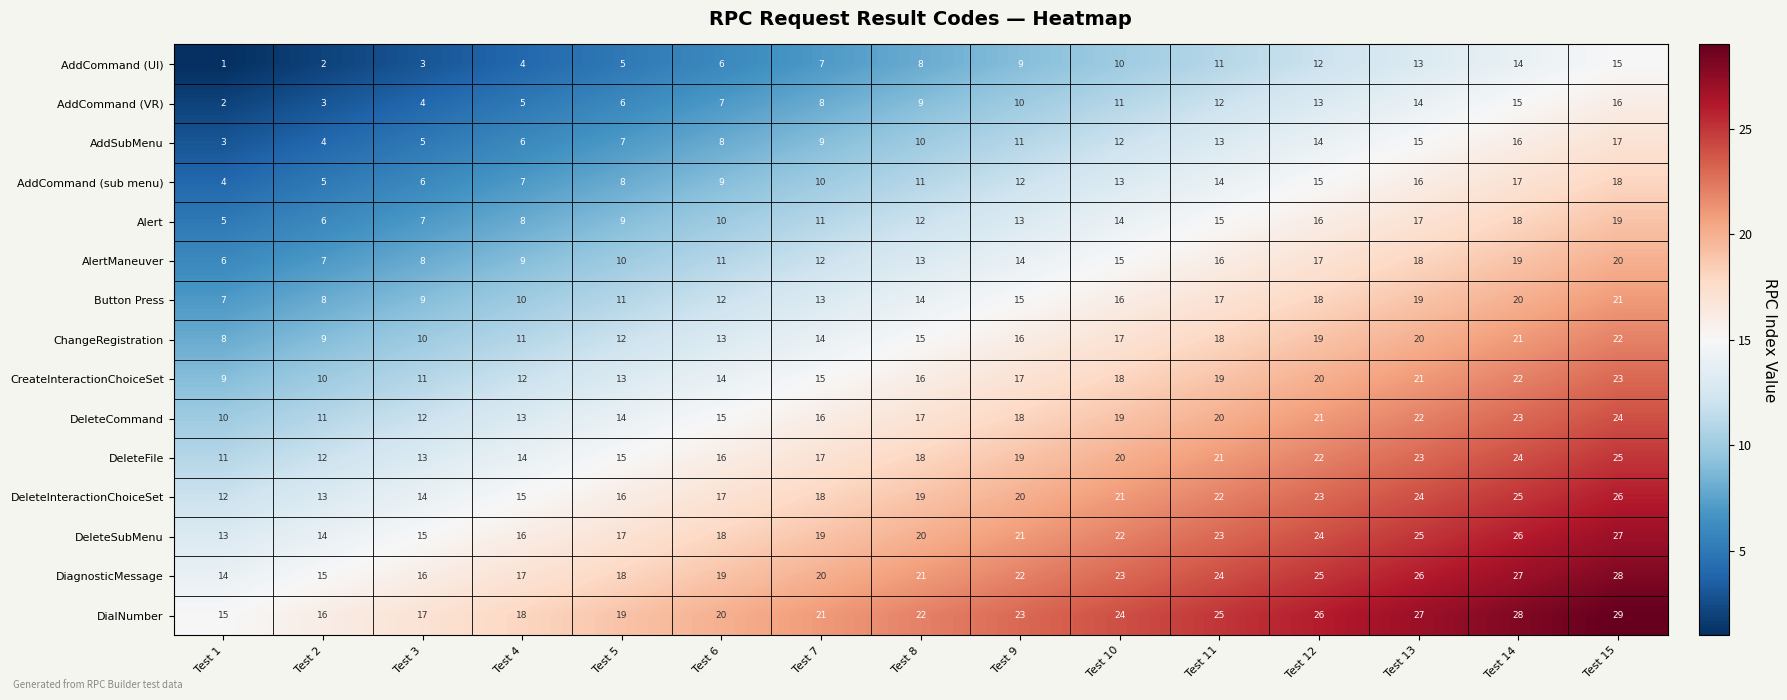

List the labels in order of AddCommand (UI) value, largest first.

Test 15, Test 14, Test 13, Test 12, Test 11, Test 10, Test 9, Test 8, Test 7, Test 6, Test 5, Test 4, Test 3, Test 2, Test 1